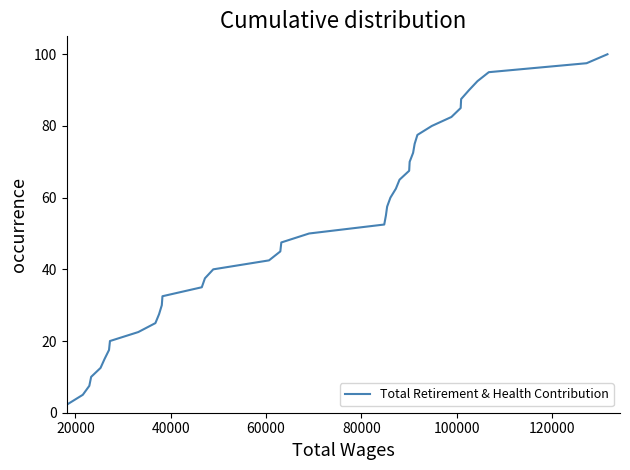

How many values are below 52?

20